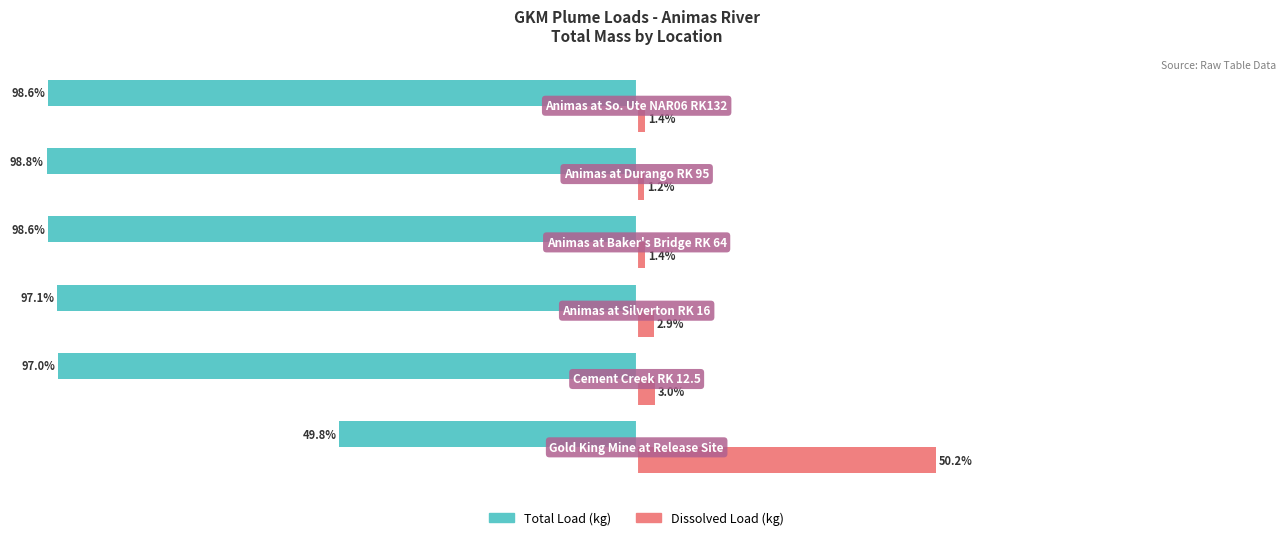

Which series has the largest total across all categories?

Dissolved Load (kg)